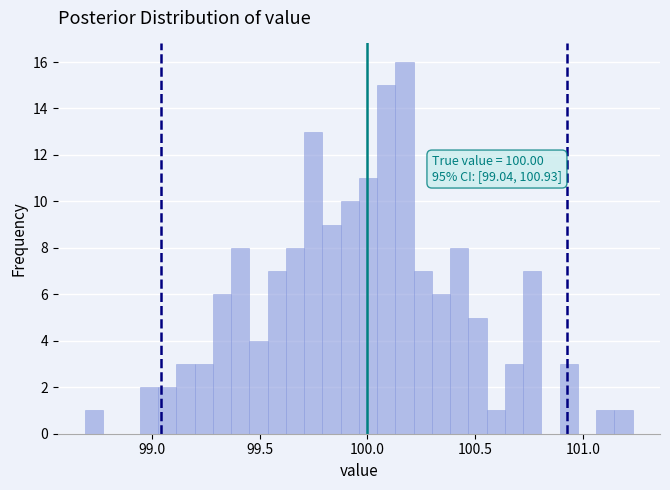

Read against the x-axis, roughly where is the centre of the tallest bar?

100.15